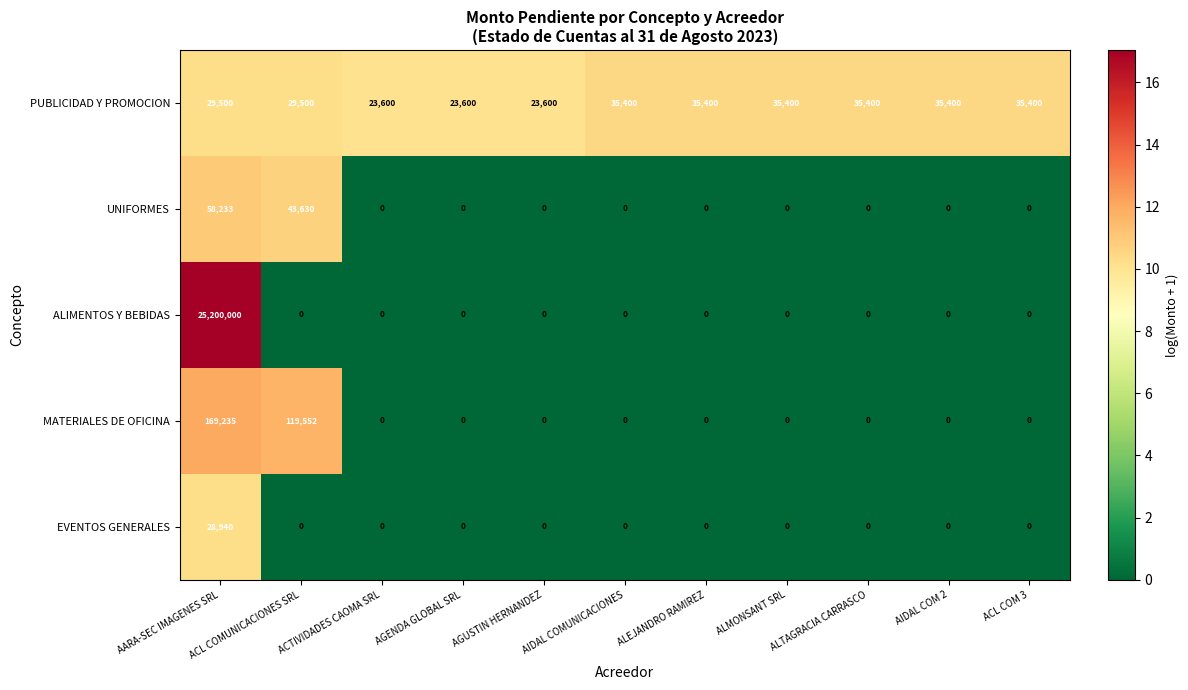

The ALIMENTOS Y BEBIDAS series shows 0 at ALMONSANT SRL. True or false?

True